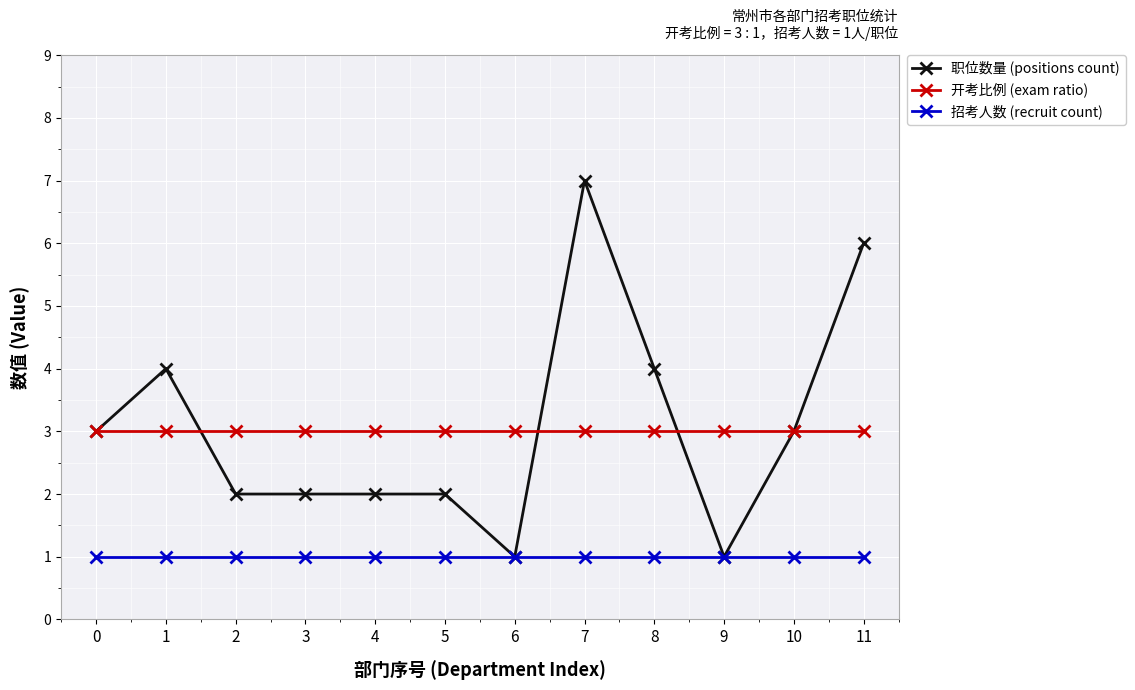

True or false: 职位数量 (positions count) has more than 1 interior local peaks.

True